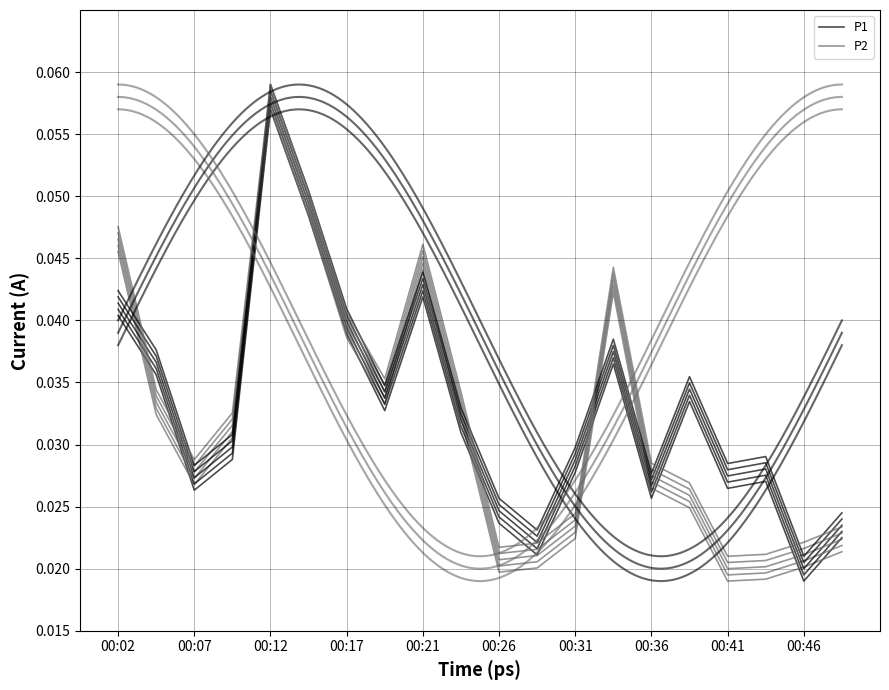

How many lines are shown in the chart?

2